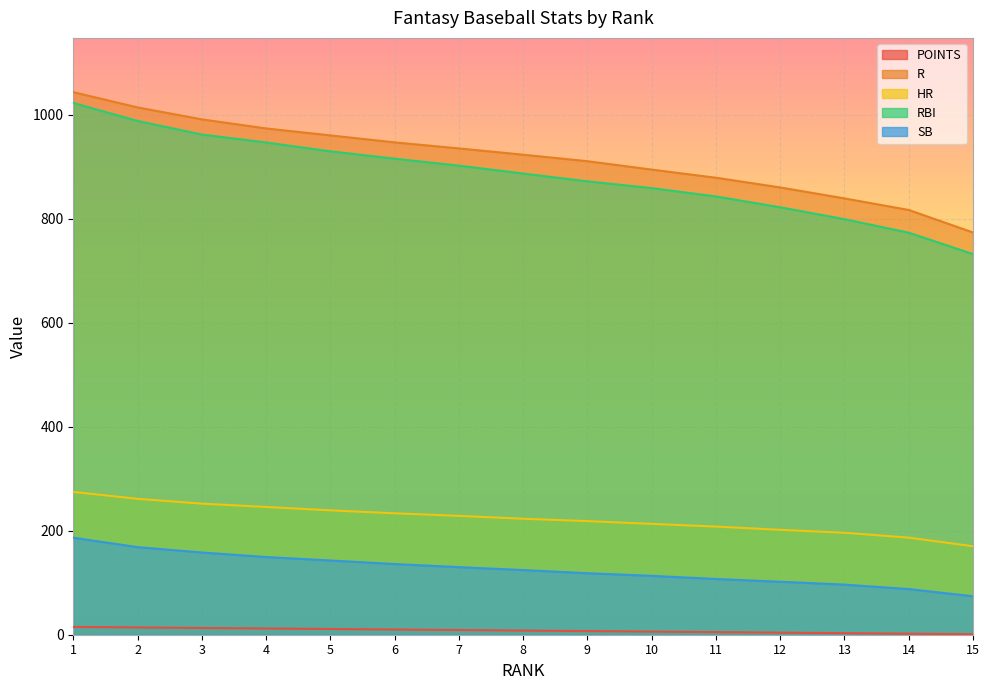

True or false: R has a value of 1451.8 at 14.

False